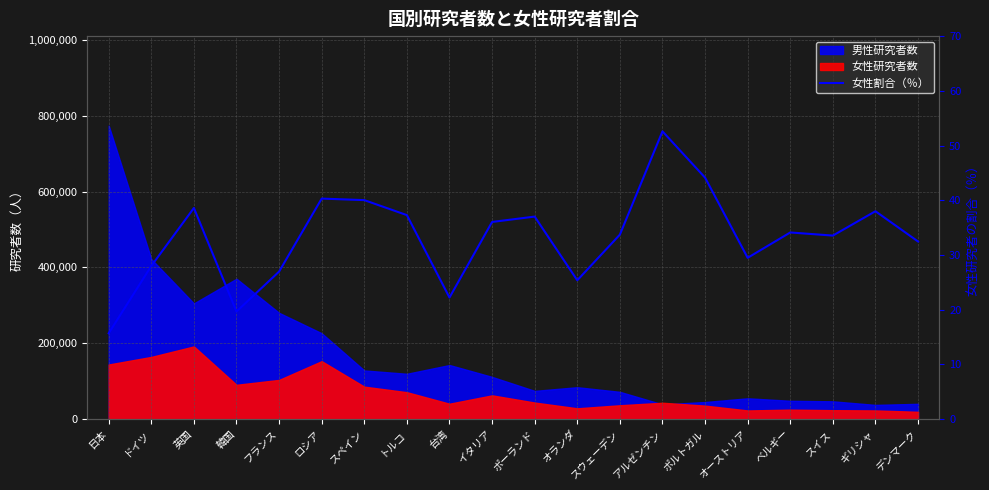

How many data points are above 34?

10